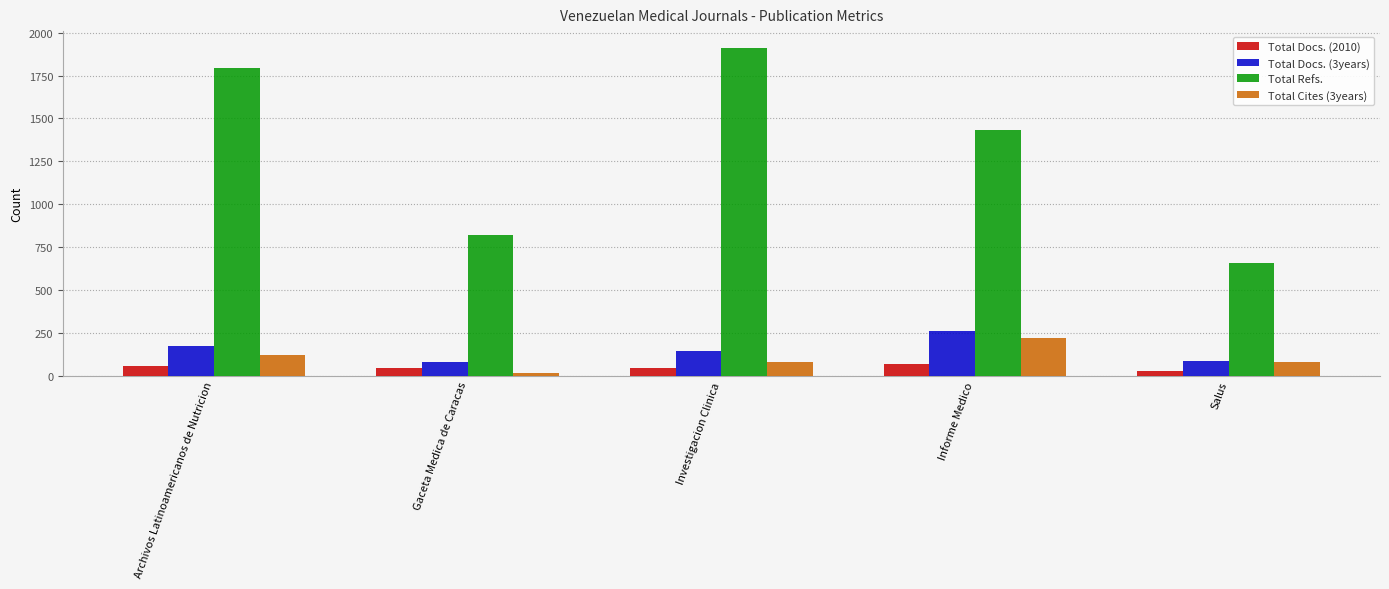

Which series has the largest total across all categories?

Total Refs.